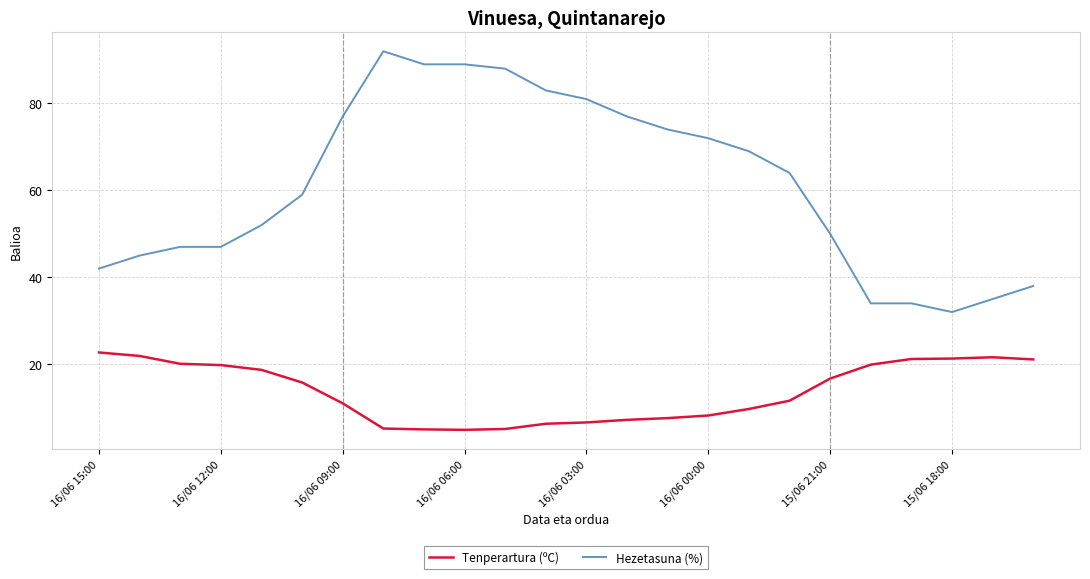

How many values in the Hezetasuna (%) series are below 64?

12